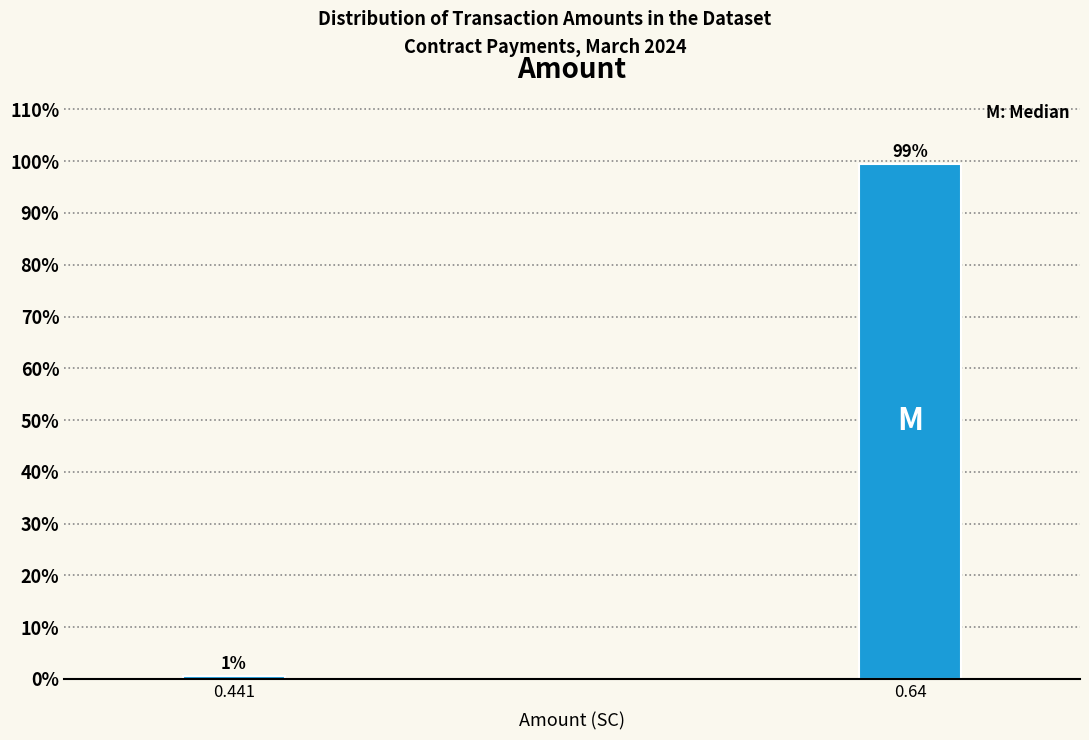

What is the sum of all values?

100.0